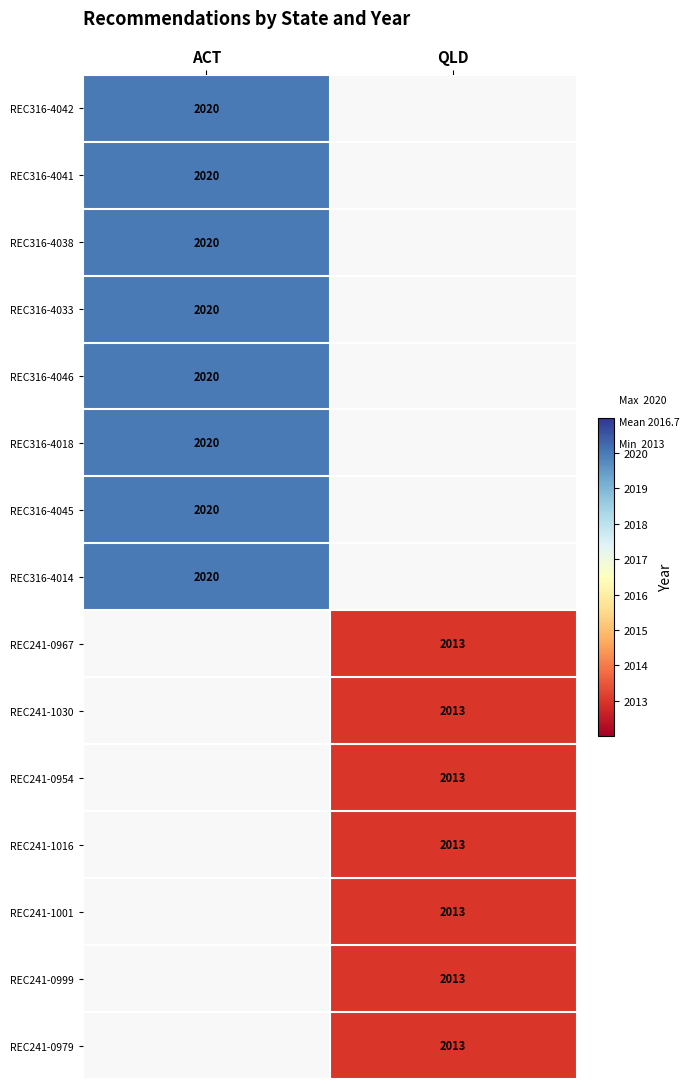

True or false: REC241-1001 has a value of 2013 at QLD.

True